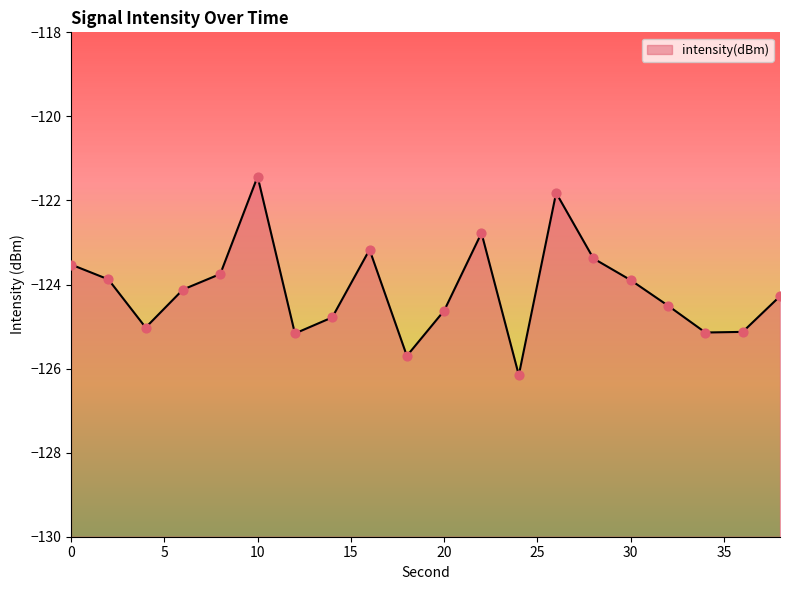

What is the change in value from 12 to 14?

+0.4